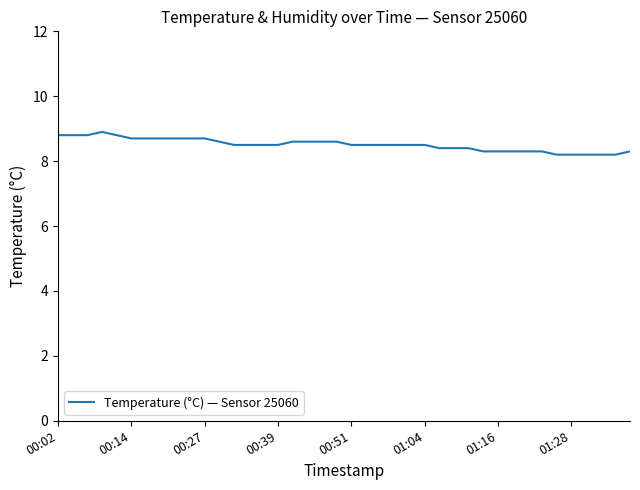

What is the greatest value displayed?

8.9